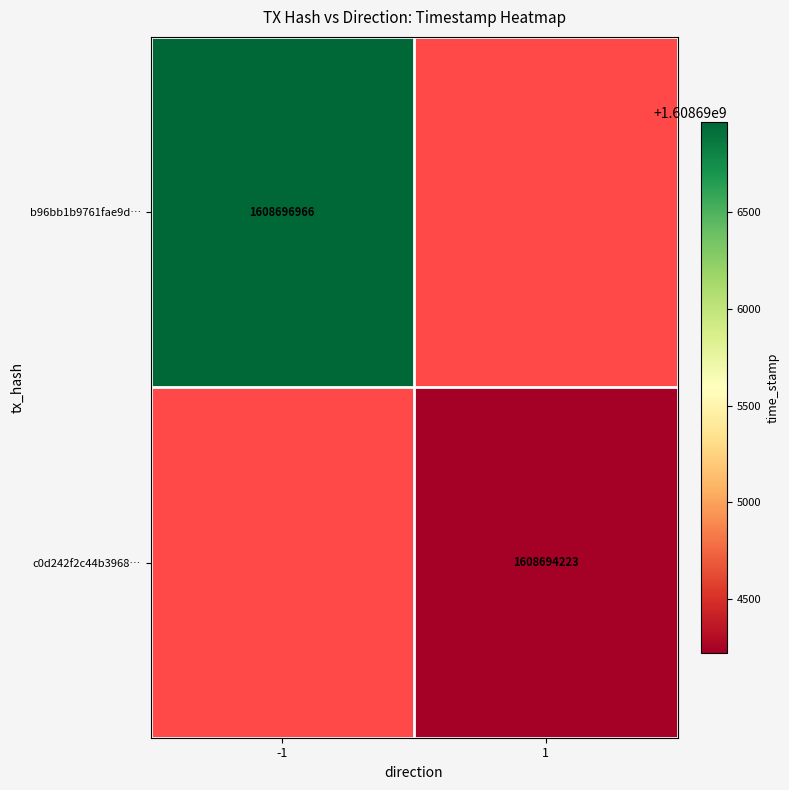

What is the smallest value displayed?

1608694223.0